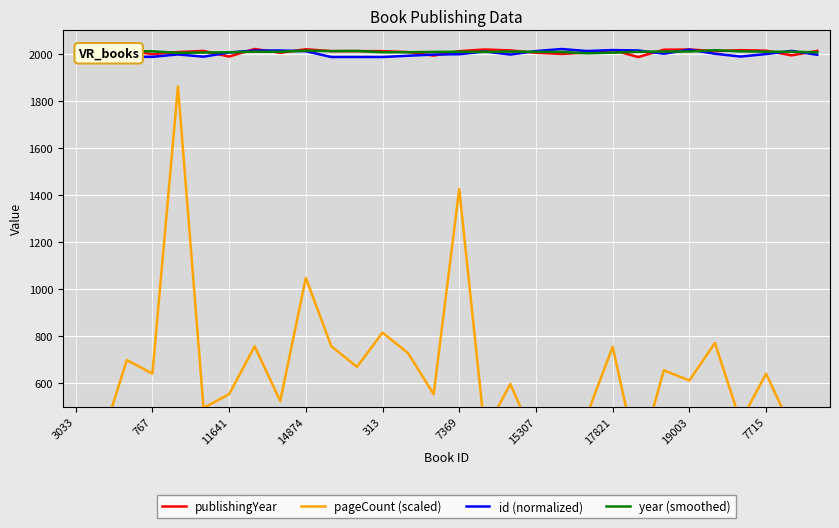

What is the sum of the publishingYear values at 13 and 26?

4024.0